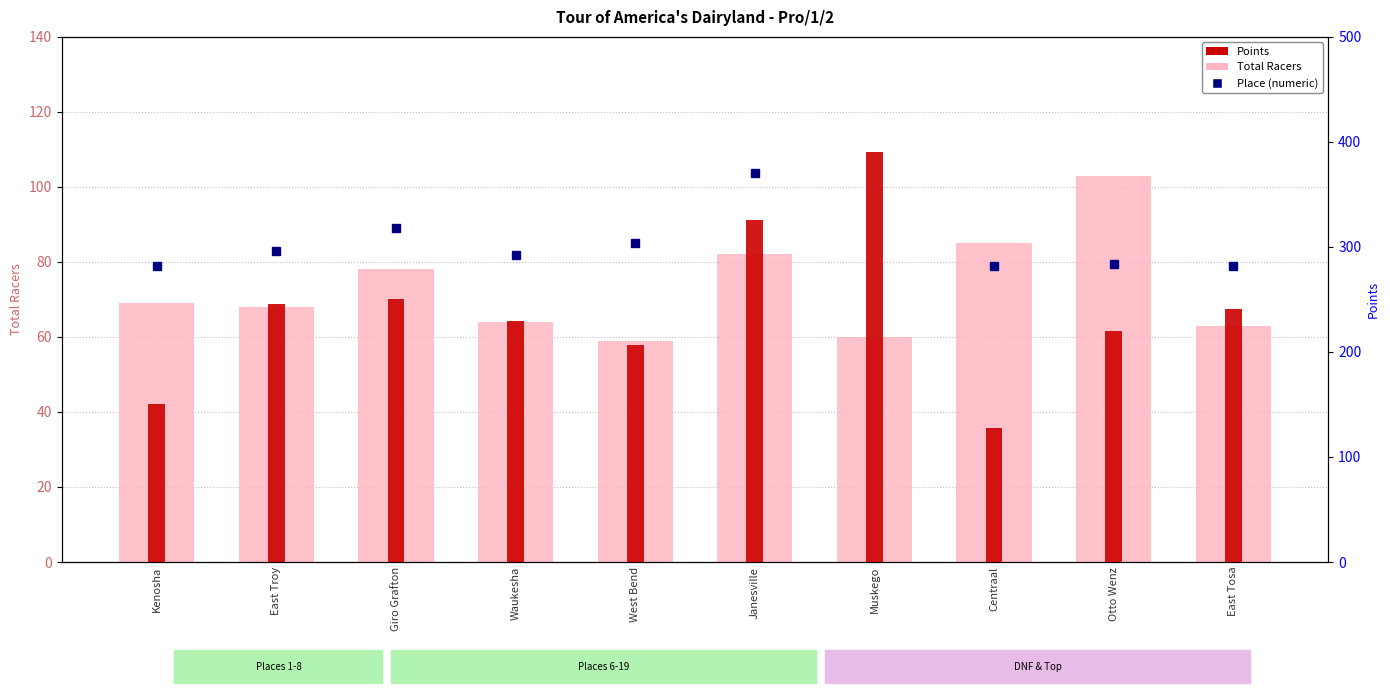

Reading left to right, transcribe all the data shown in this chart.

Total Racers: 69.0	68.0	78.0	64.0	59.0	82.0	60.0	85.0	103.0	63.0
Points: 150.0	245.8	250.6	229.4	206.4	325.8	390.6	127.5	219.6	240.7